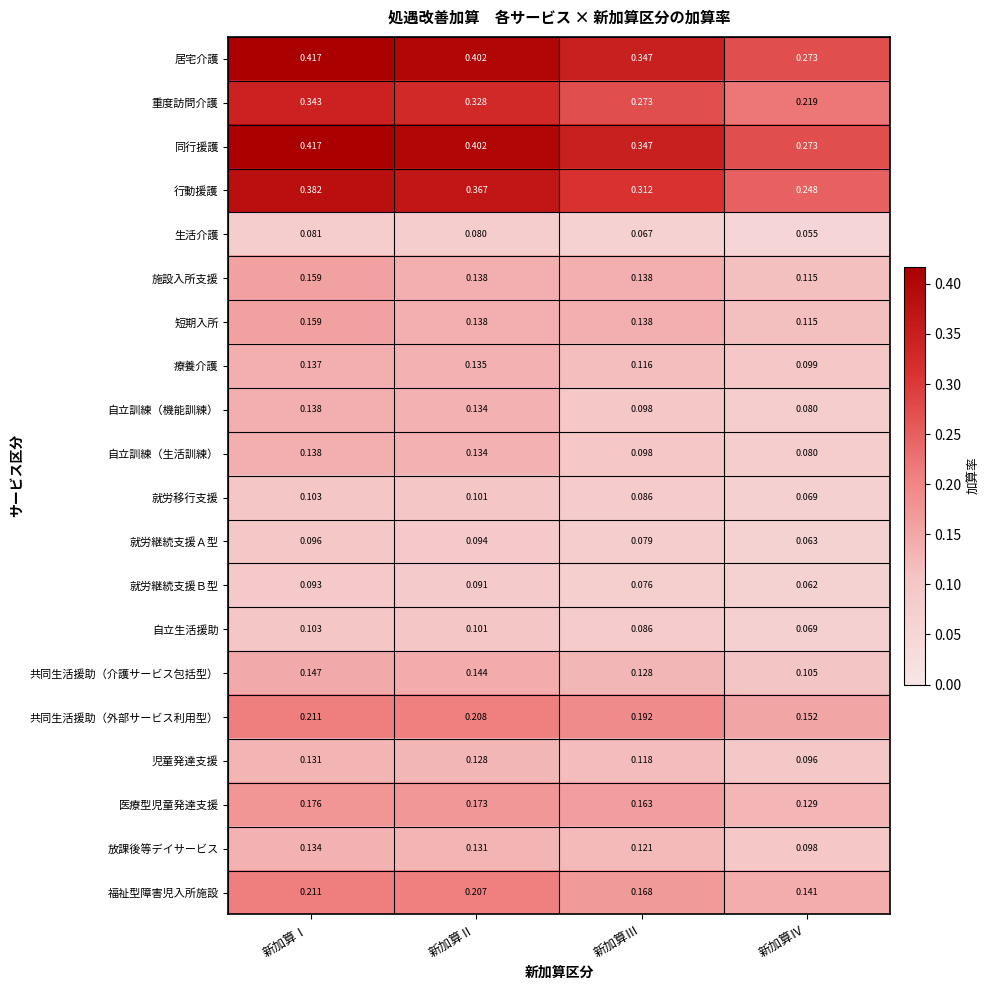

Where is 重度訪問介護 nearest to the value 0?

新加算Ⅳ